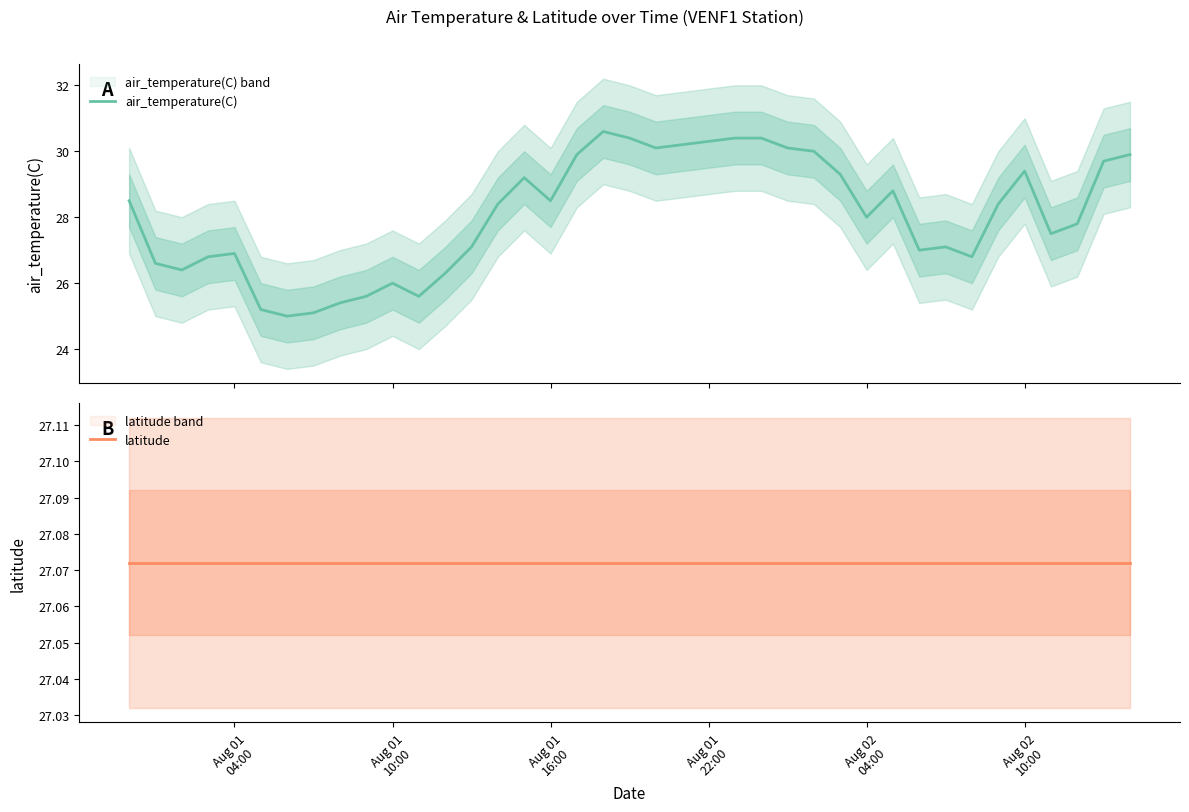

True or false: air_temperature(C) and latitude intersect in this chart.

True